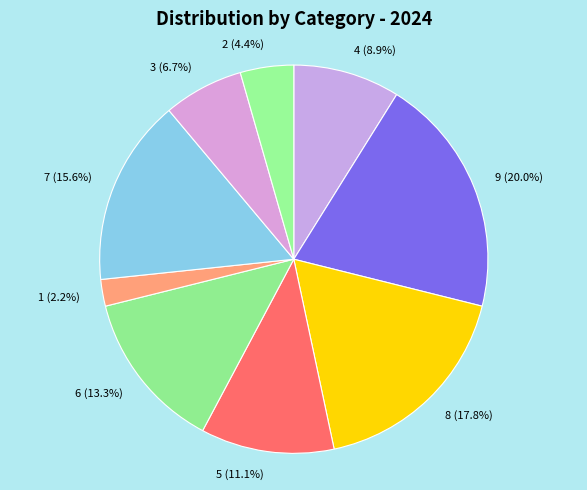

Count the number of slices in the pie.

9